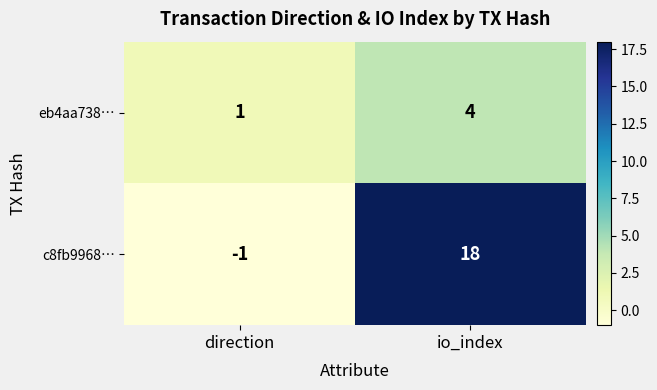

What is the spread (max minus min) of values at io_index?

14